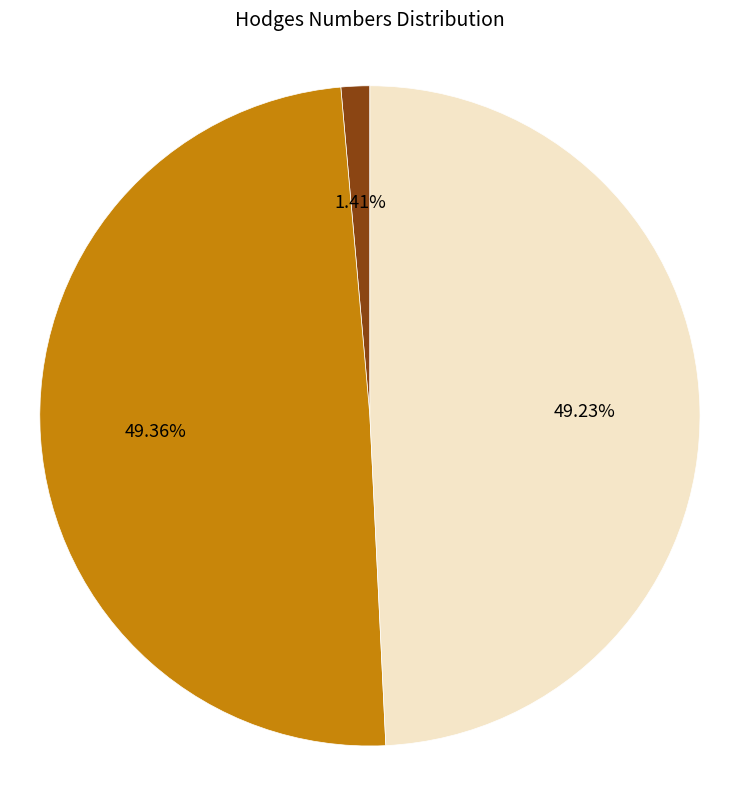

Is there a majority slice in this chart?

No